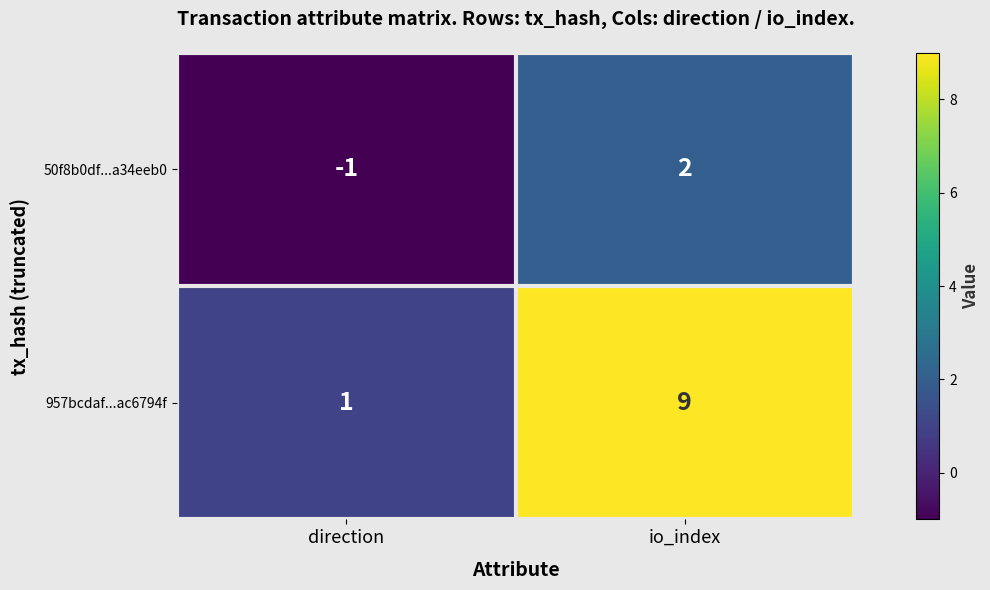

The 50f8b0df...a34eeb0 series shows -1 at direction. True or false?

True